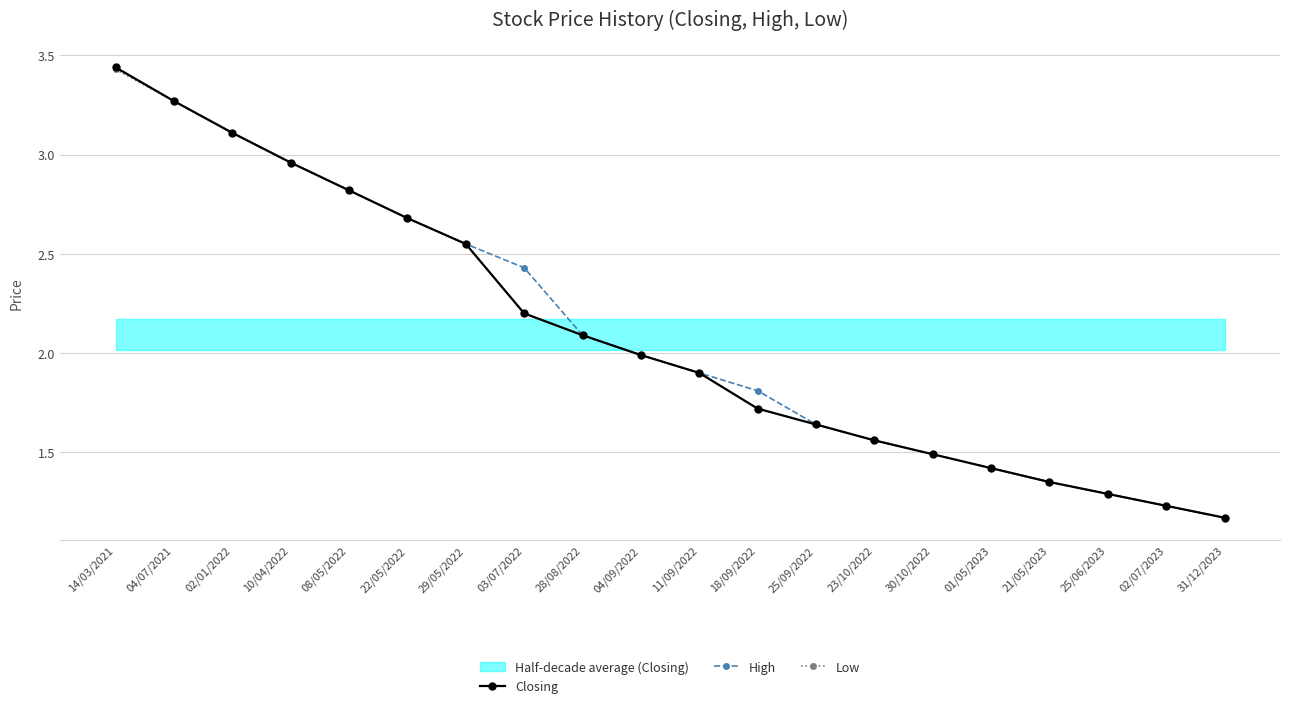

What position from the right is 04/09/2022?

11